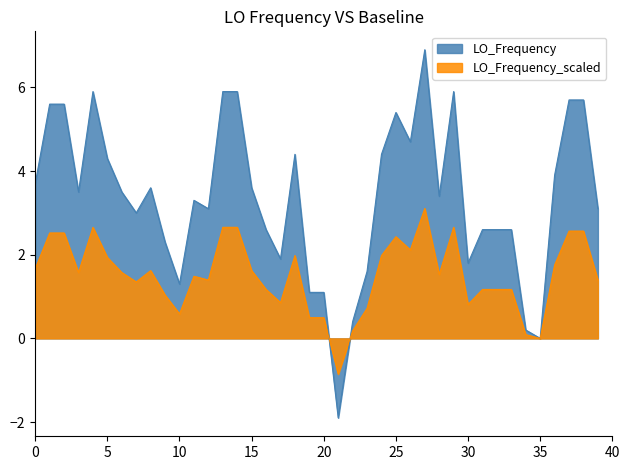

List the series in order of their overall mean, highest first.

LO_Frequency, LO_Frequency_scaled